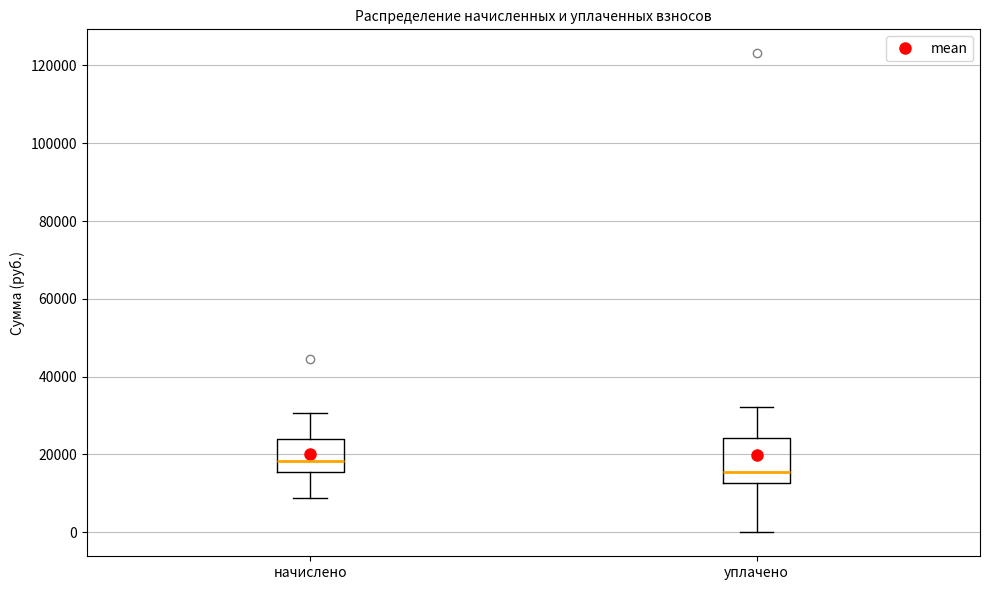

Where does the lower whisker of the box for начислено end on the y-axis? The values are not printed on the chart, so give them approximately, as read against the axis.

8000